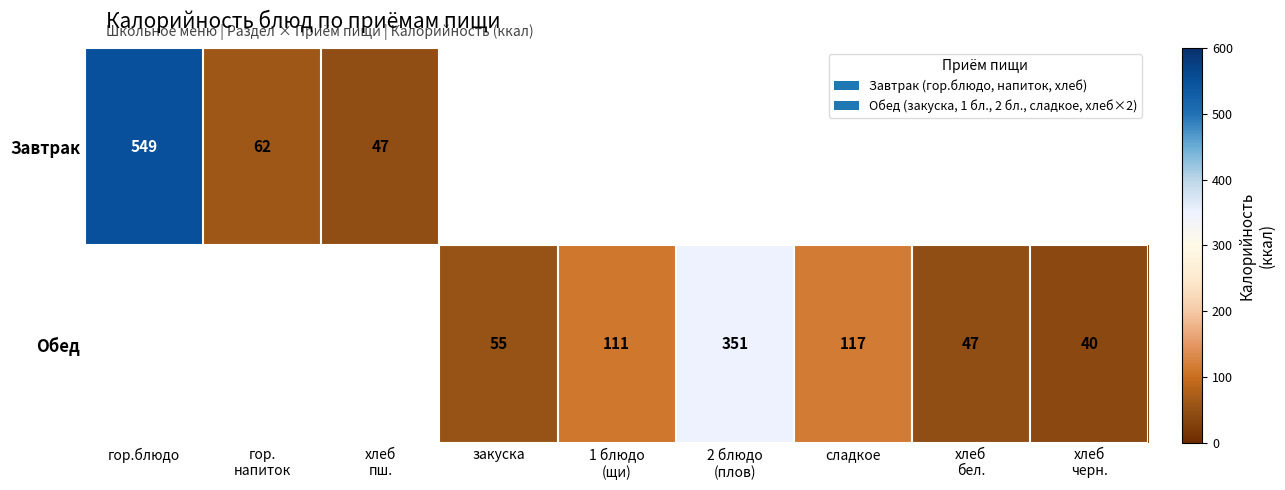

The value of Завтрак at гор.блюдо is 925. True or false?

False